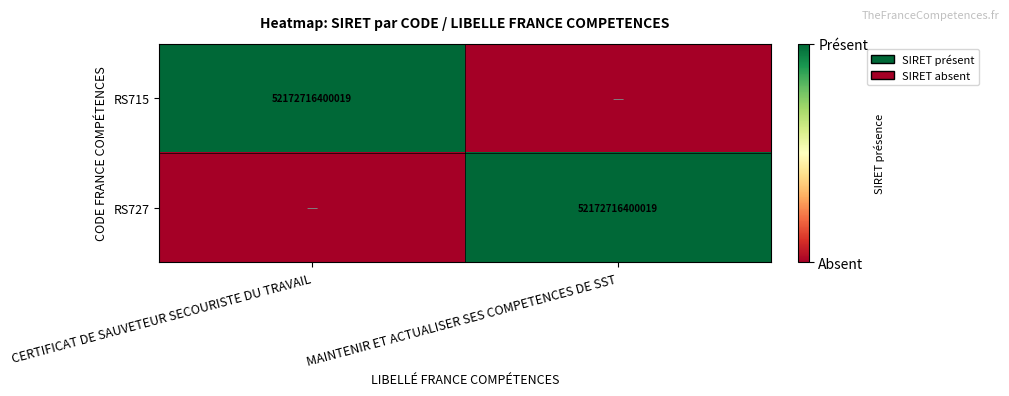

True or false: RS727 has a value of 52172716400019 at MAINTENIR ET ACTUALISER SES COMPETENCES DE SST.

True